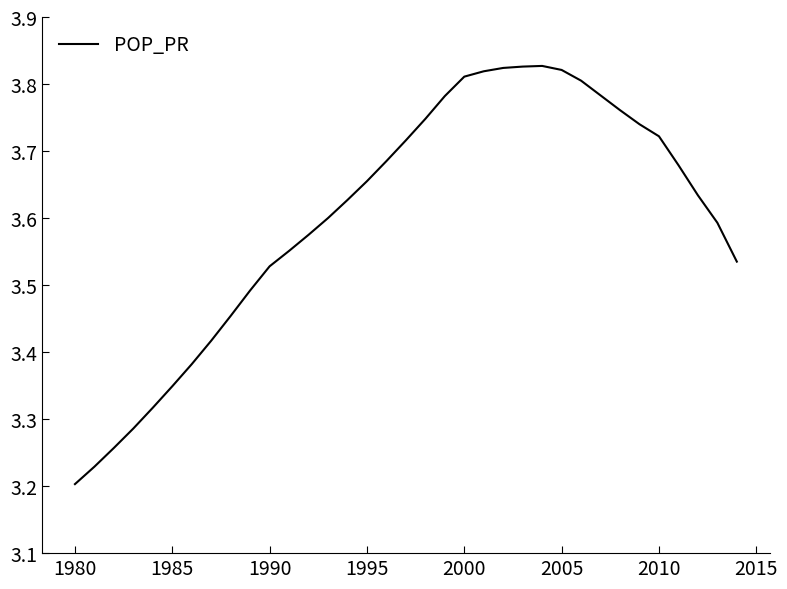

What is the difference between the maximum and minimum values?

0.6